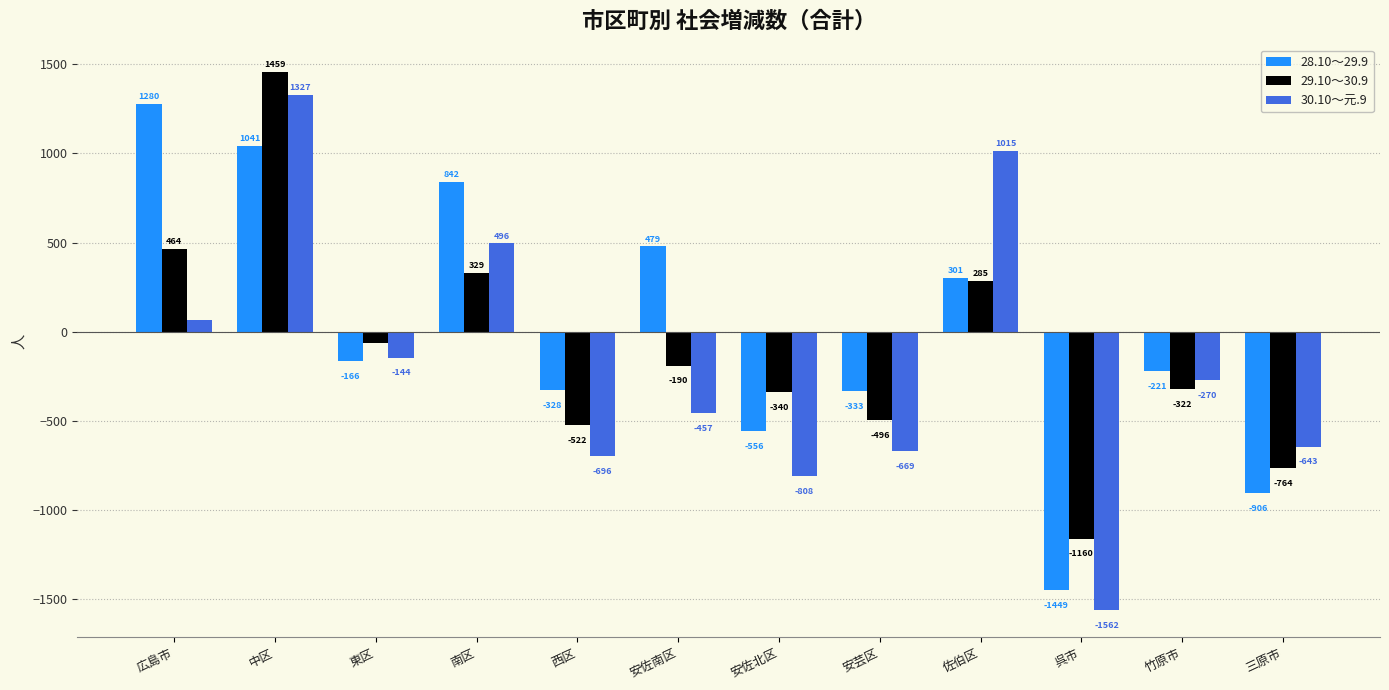

List the labels in order of 30.10～元.9 value, largest first.

中区, 佐伯区, 南区, 広島市, 東区, 竹原市, 安佐南区, 三原市, 安芸区, 西区, 安佐北区, 呉市